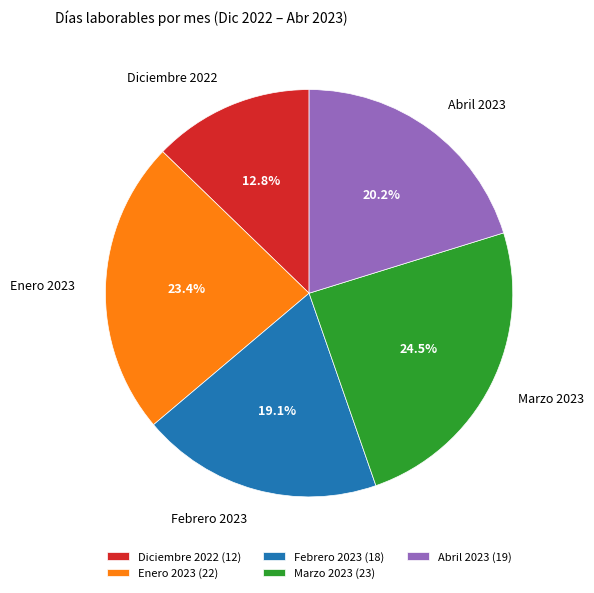

Rank the categories by value from highest to lowest.

Marzo 2023, Enero 2023, Abril 2023, Febrero 2023, Diciembre 2022